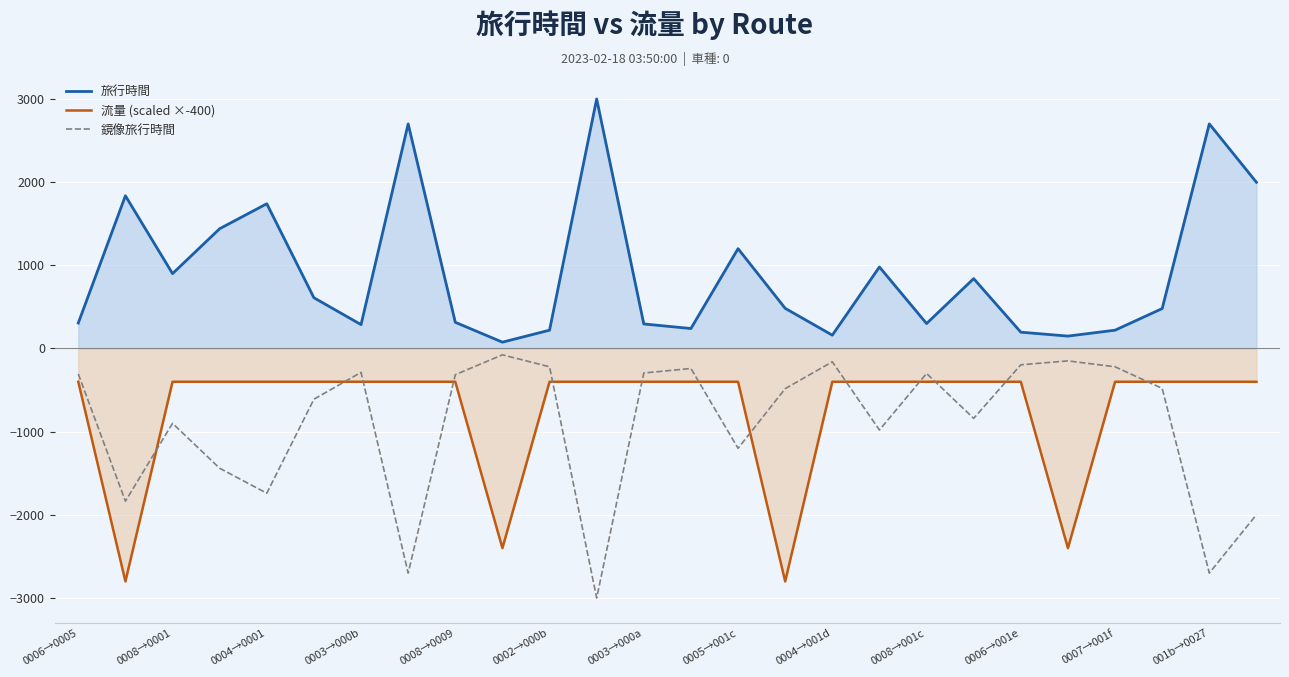

At how many categories does at least one series exceed -780?

26